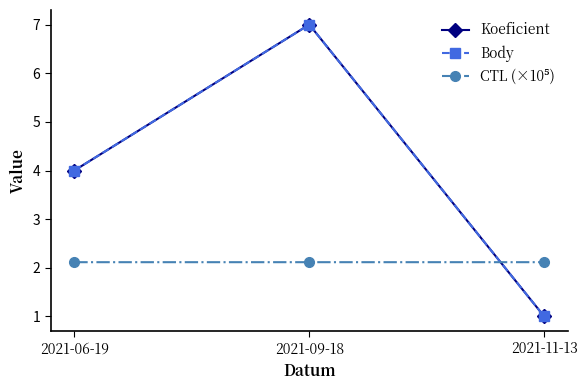

Does the chart have visible grid lines?

No